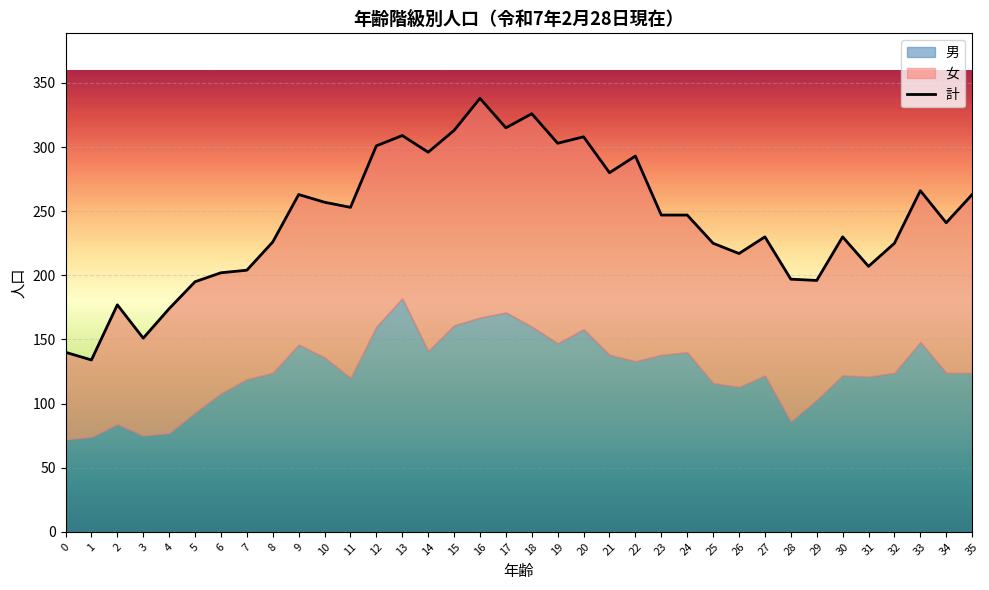

What is the minimum value shown in the chart?

60